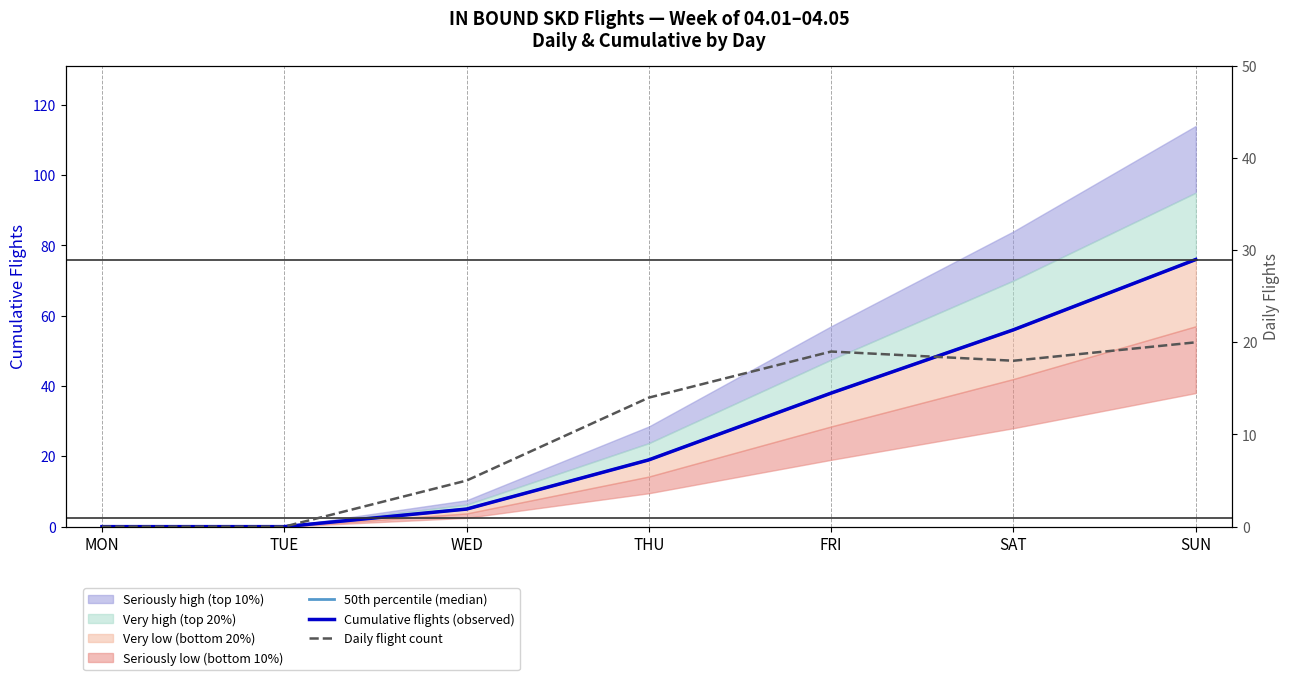

Rank the categories by 50th percentile (median) value from highest to lowest.

SUN, SAT, FRI, THU, WED, MON, TUE